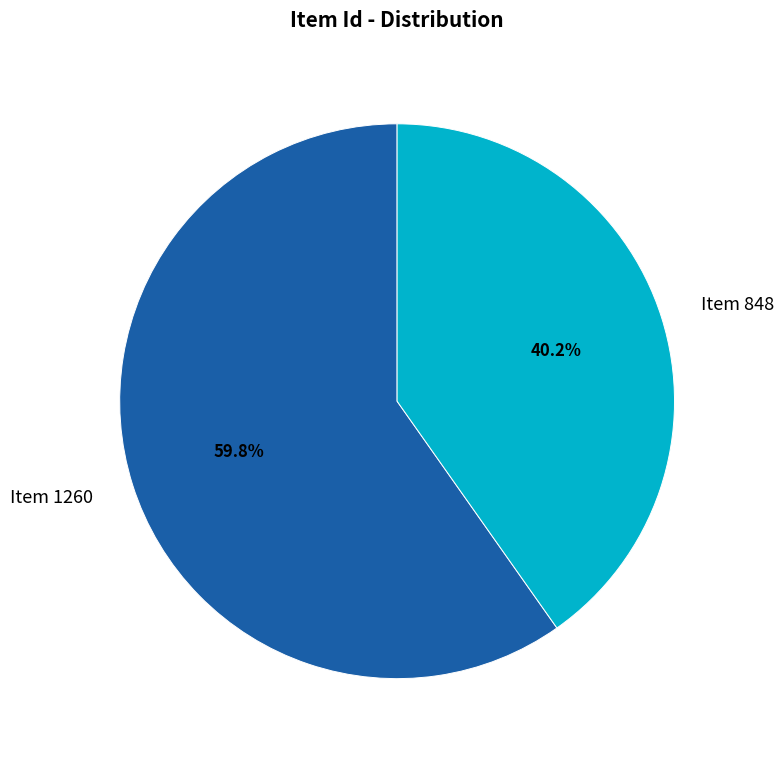

Count the number of slices in the pie.

2